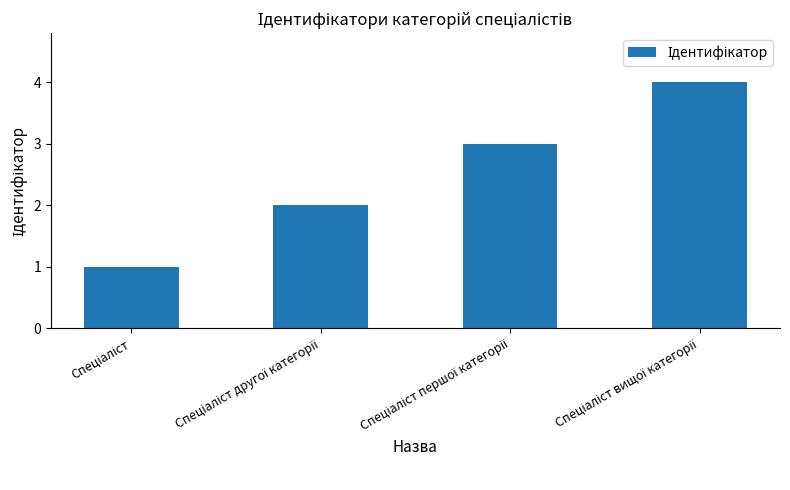

What is the difference between the maximum and minimum values?

3